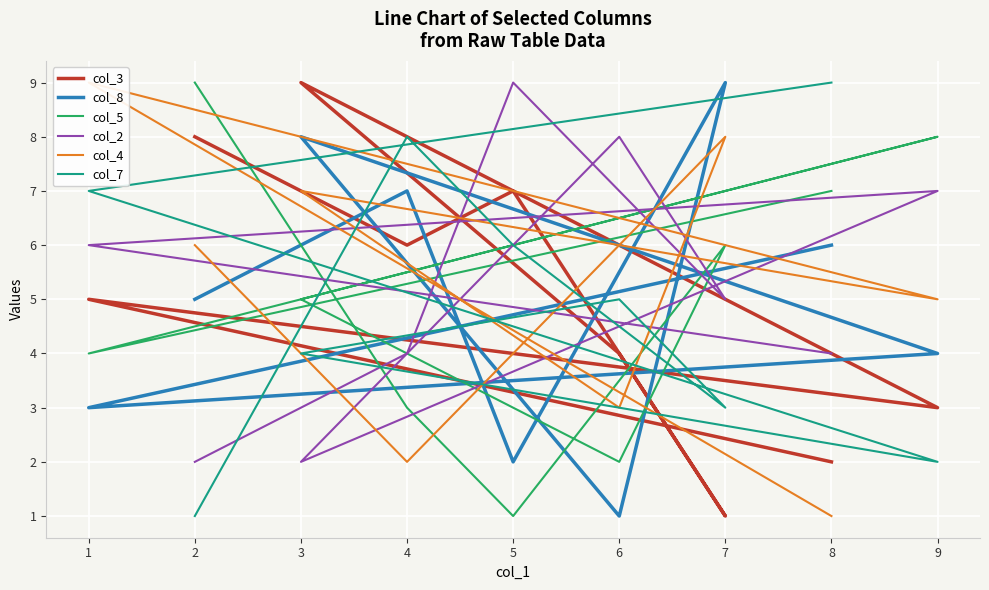

Between which two adjacent categories do col_7 and col_4 first intersect?

0 and 1